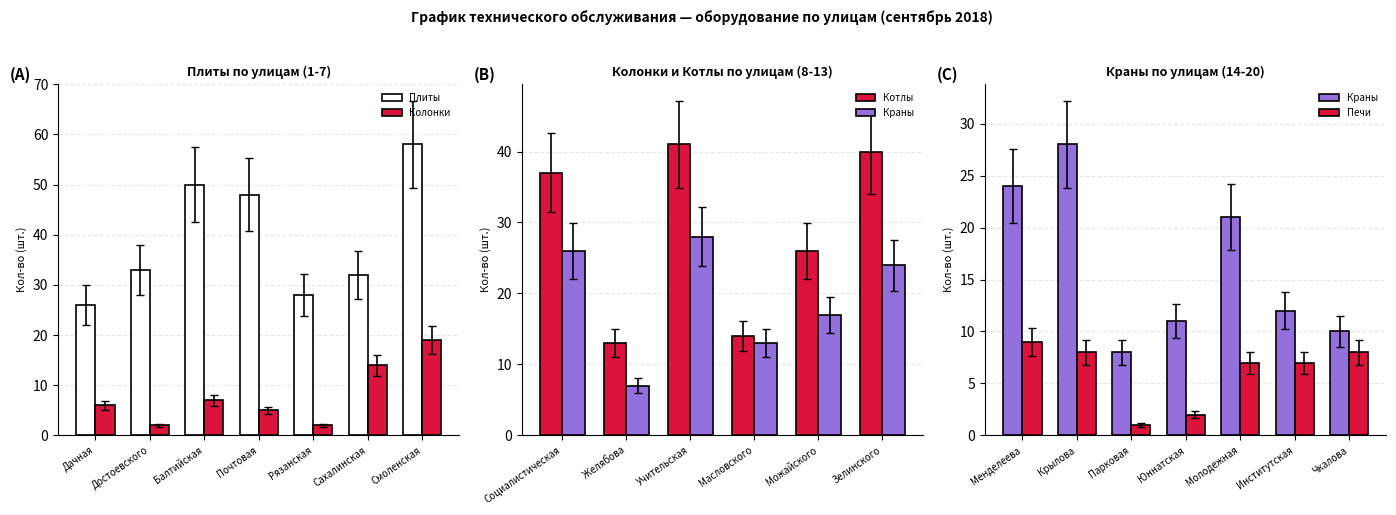

What is the approximate value of Печи at Молодежная, to the nearest 5?

5